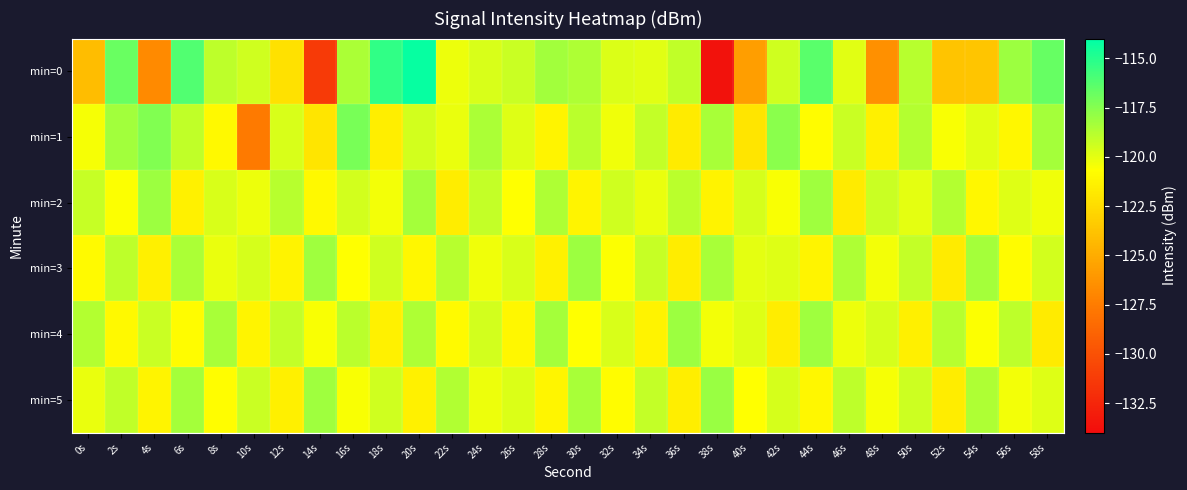

At which category is the sum across all series the highest?

20s